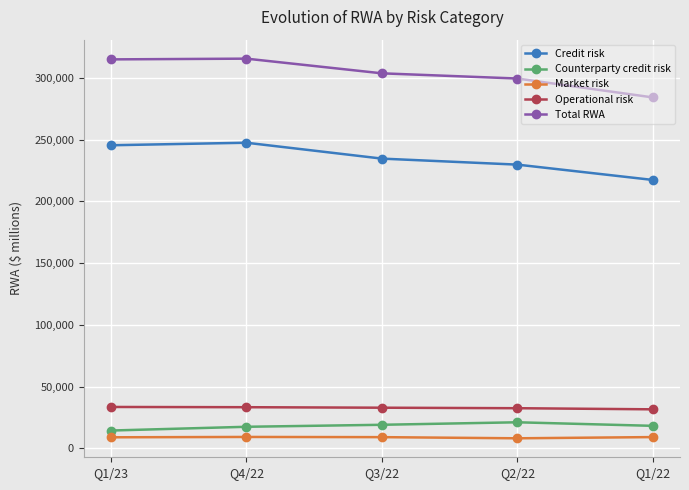

True or false: Credit risk has more than 2 points higher than both neighbors.

False